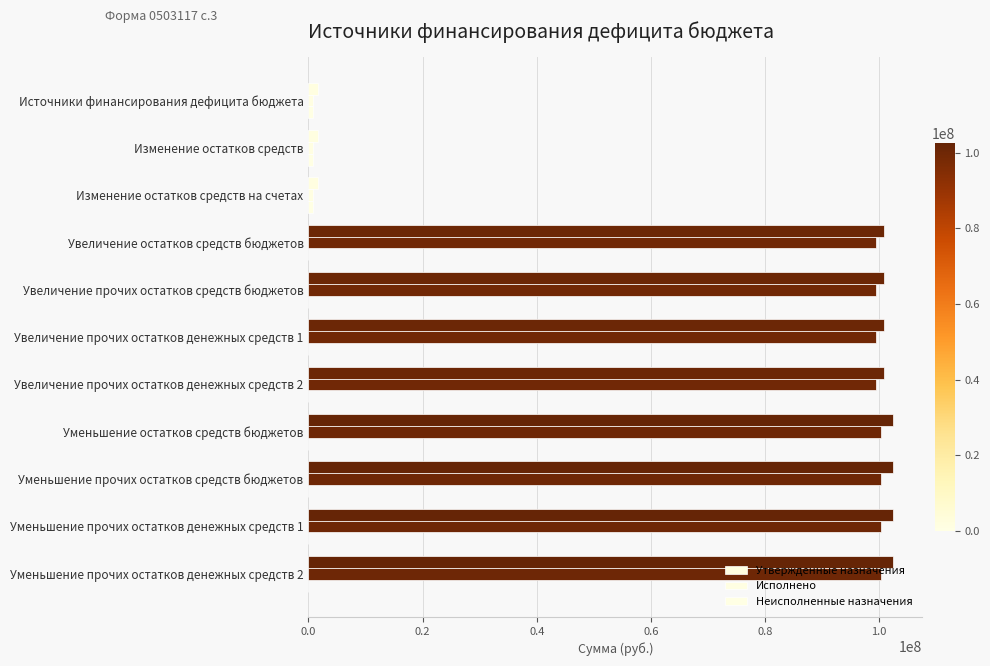

How many data points does each series have?

11